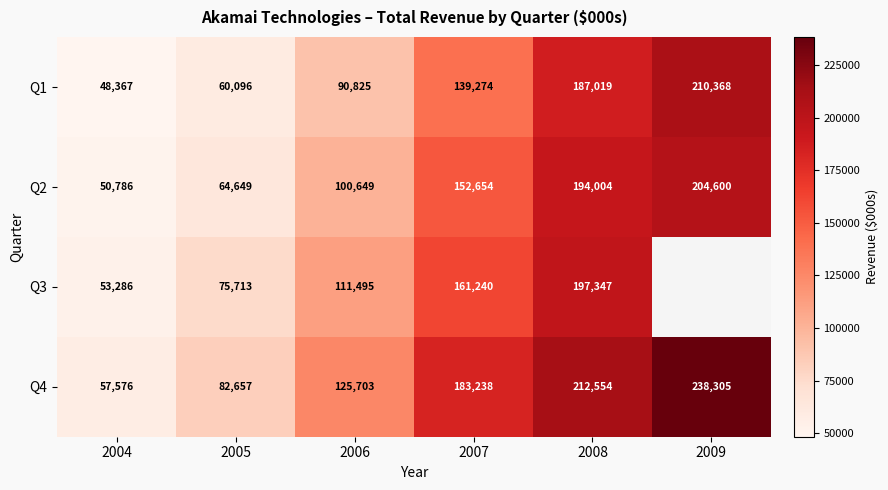

At 2006, list the series in order from largest to smallest.

Q4, Q3, Q2, Q1